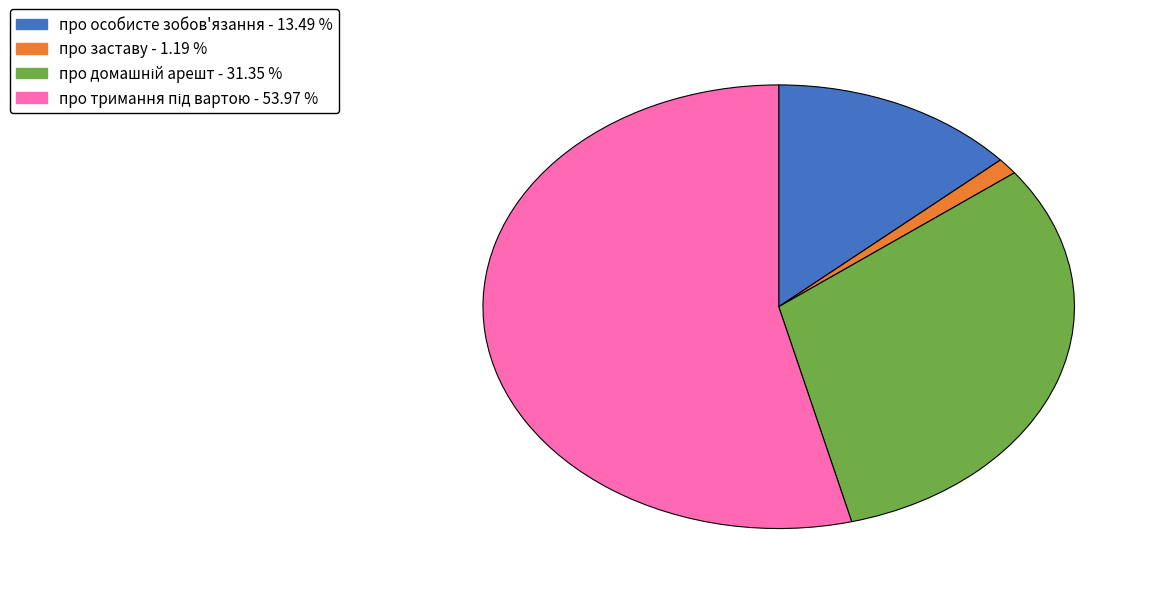

Does any single category account for the majority?

Yes